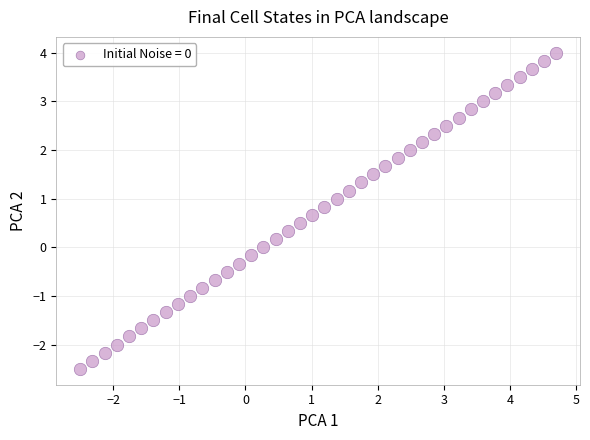

What is the range of X values (max minus min)?

7.2